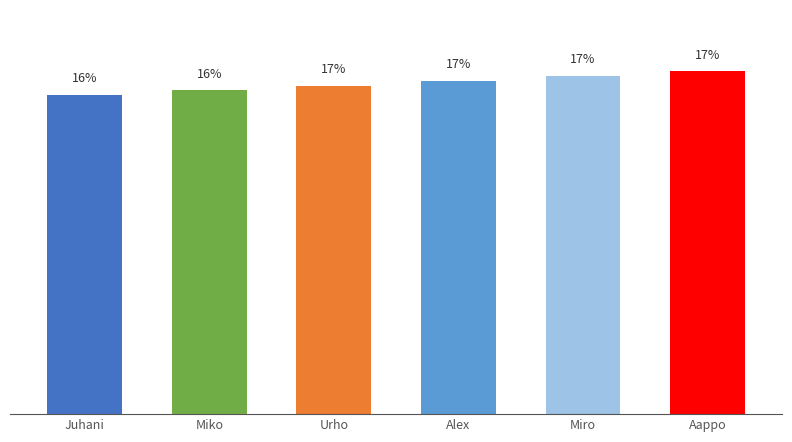

What is the label of the 2nd bar from the left?

Miko